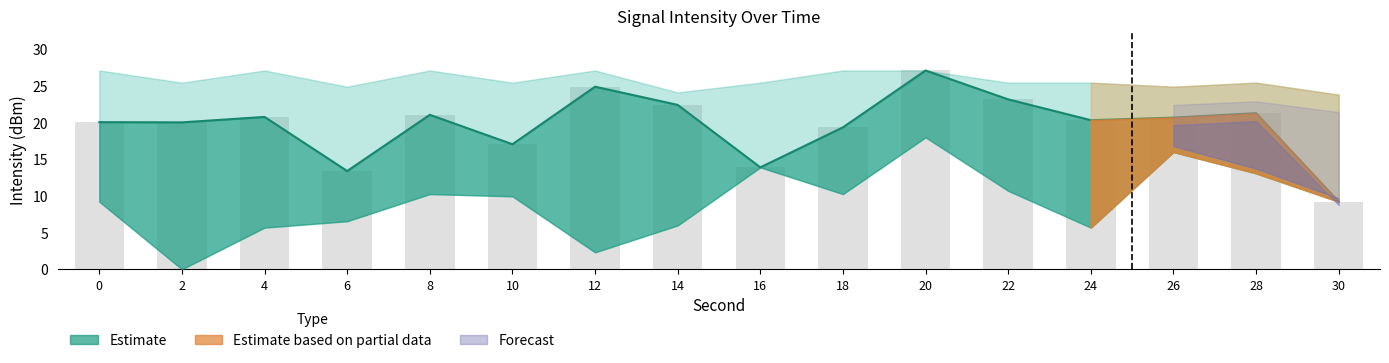

Reading left to right, extract all data points from this chart.

intensity_mid: 20.1	20.0	20.8	13.4	21.1	17.0	24.9	22.4	13.9	19.3	27.1	23.2	20.3	20.7	21.3	9.2
bars: 20.1	20.0	20.8	13.4	21.1	17.0	24.9	22.4	13.9	19.3	27.1	23.2	20.3	20.7	21.3	9.2